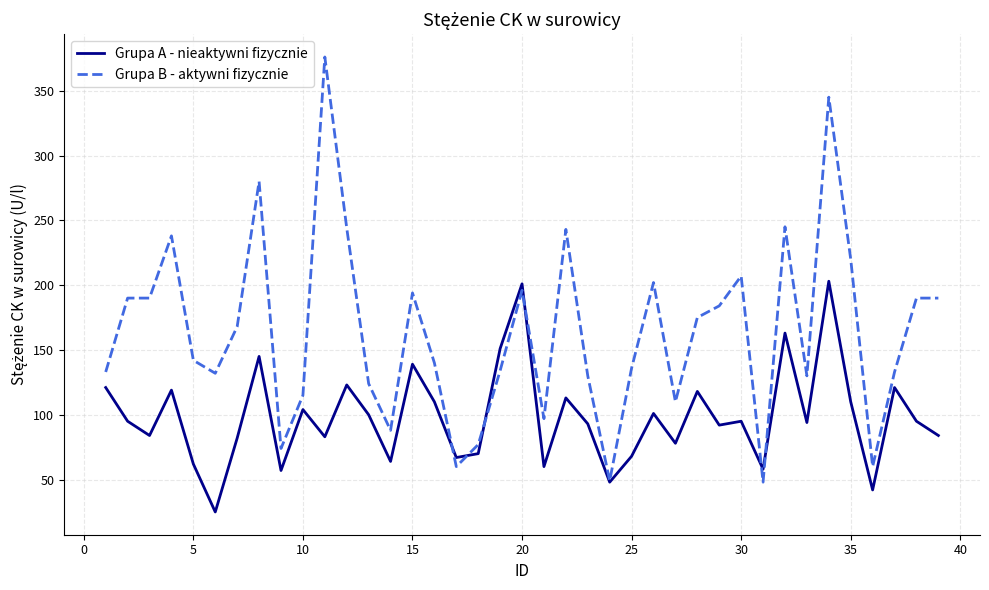

What is the sum of all Grupa B - aktywni fizycznie values?

6389